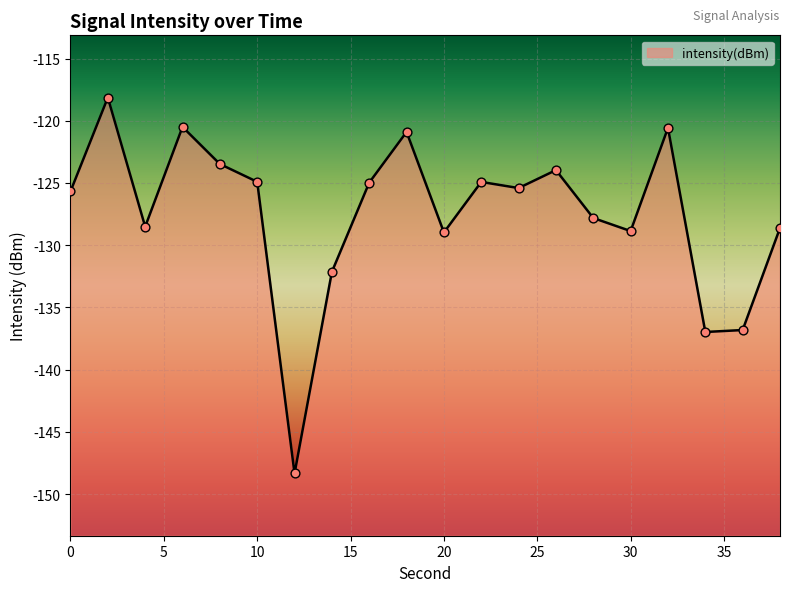

What is the change in value from 4 to 16?

+3.5